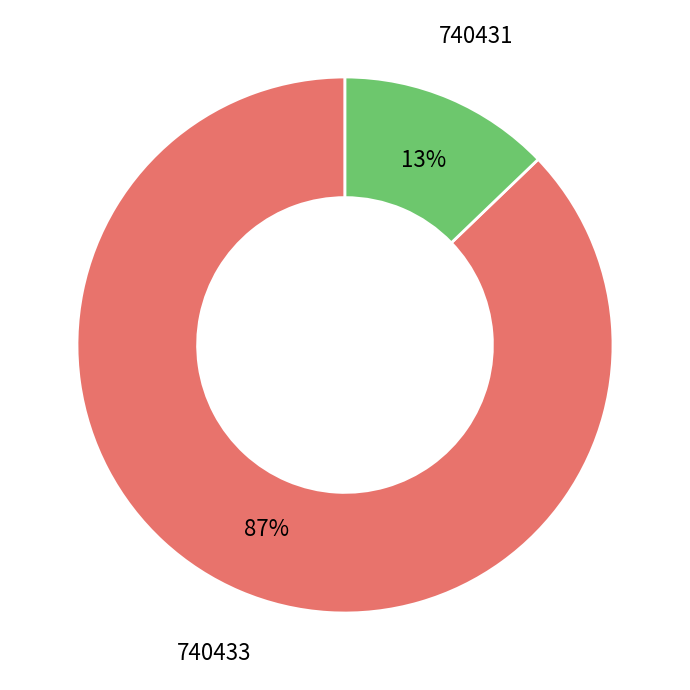

How many segments does this pie chart have?

2